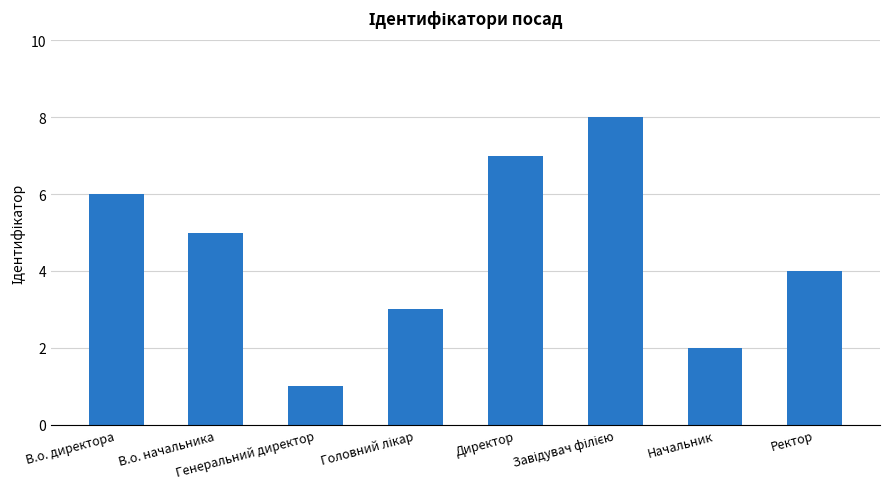

Reading left to right, what are all the values shown in this chart?

6	5	1	3	7	8	2	4